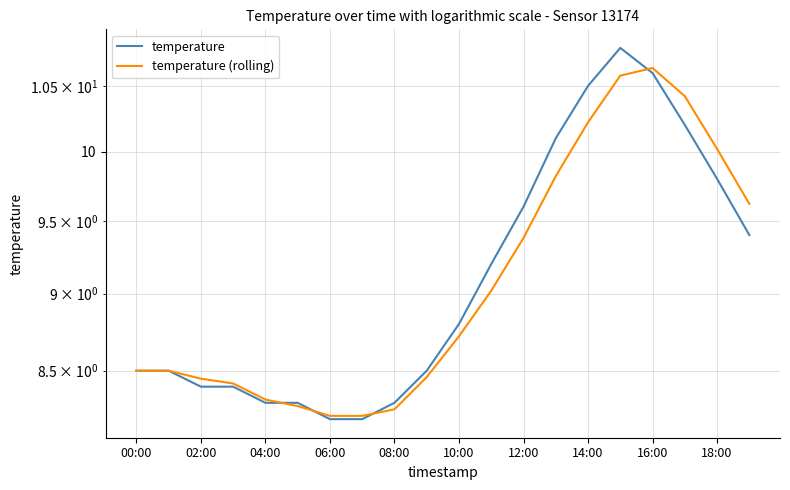

How many lines are shown in the chart?

2